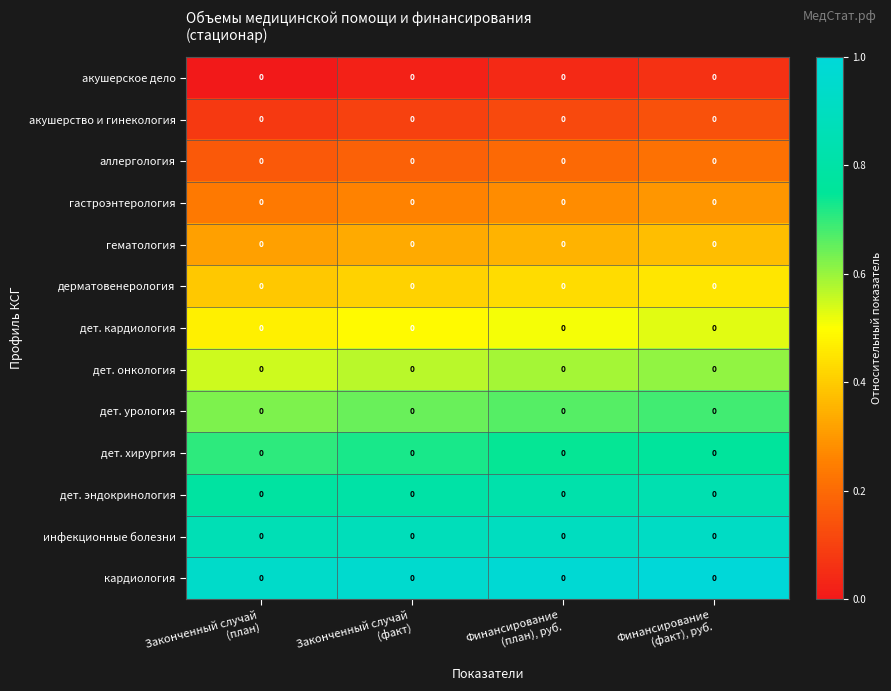

Where is аллергология nearest to the value 0?

Законченный случай (план)